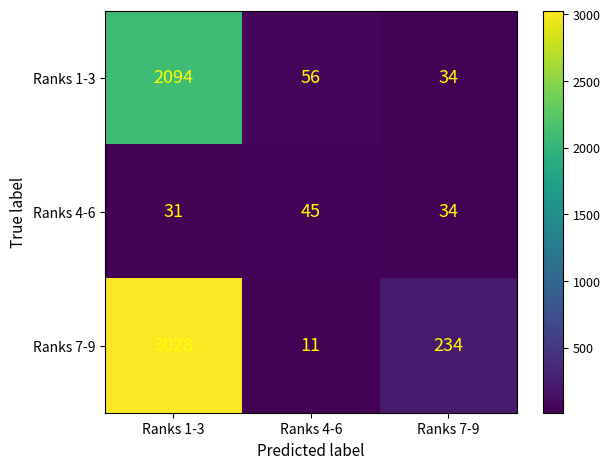

Where does the Ranks 4-6 series first go above 34?

Ranks 4-6